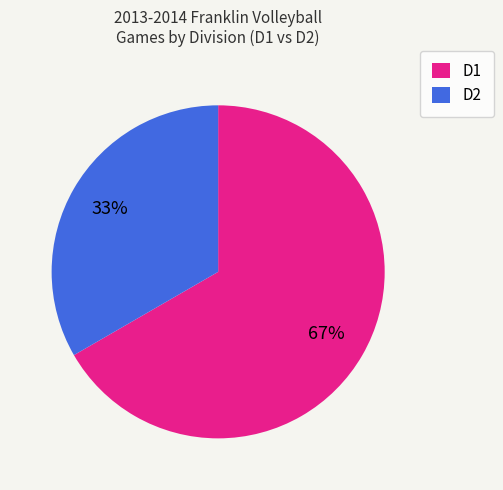

To the nearest percent, what portion does D2 represent?

33%